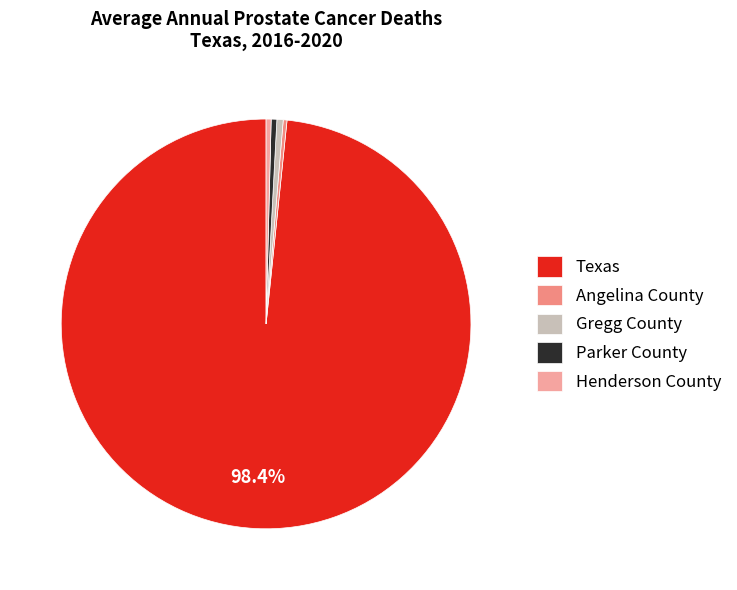

How many segments does this pie chart have?

5